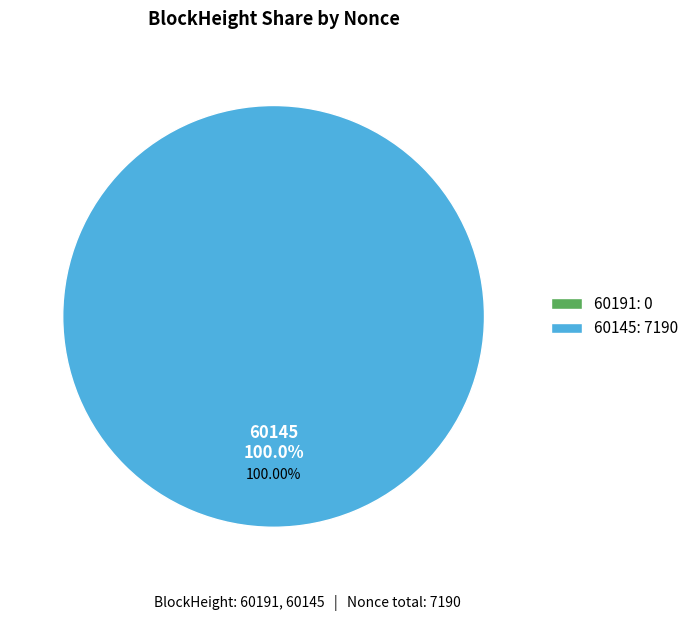

How many segments does this pie chart have?

2